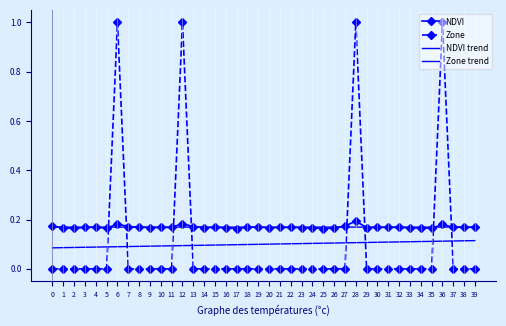

Which category has the highest value in the NDVI series?

28